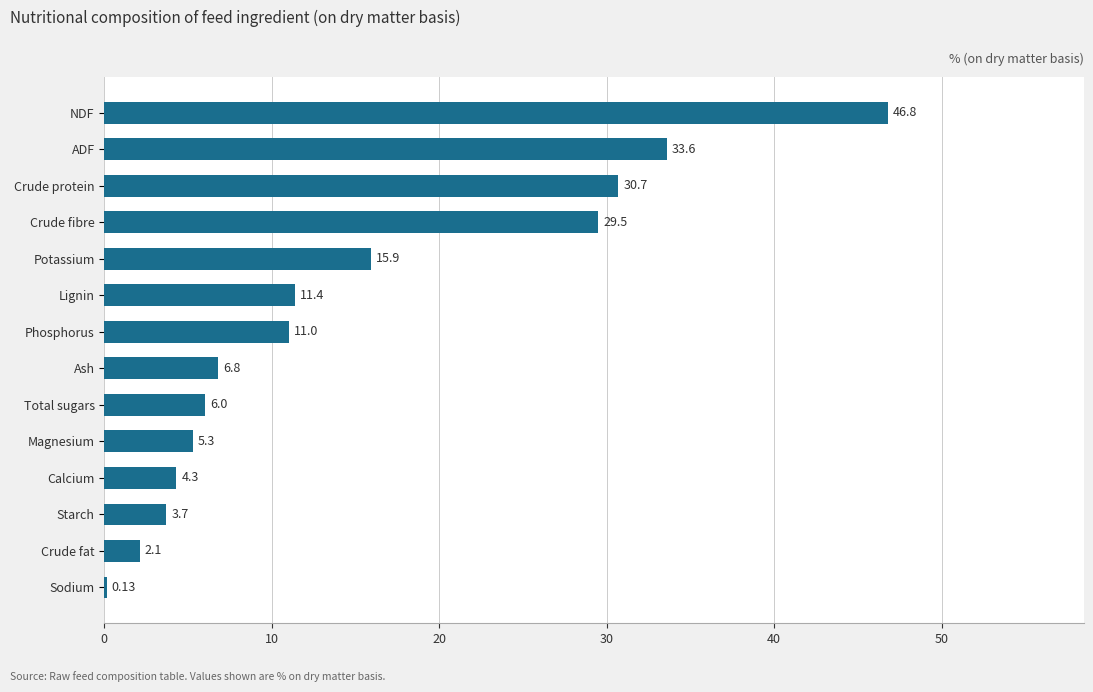

Which label corresponds to the largest value in the chart?

NDF